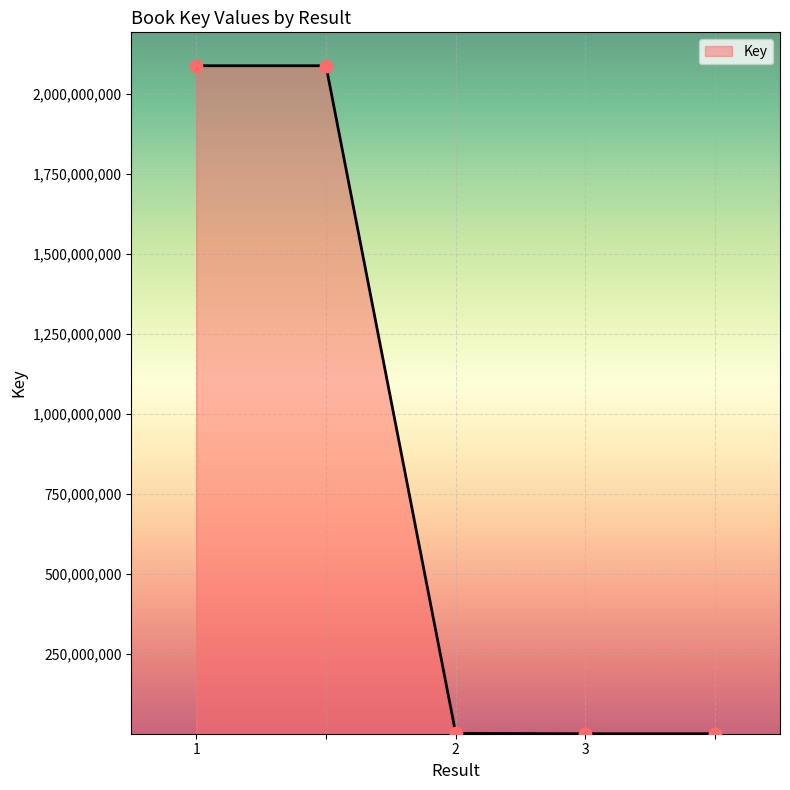

What is the average value?

835589274